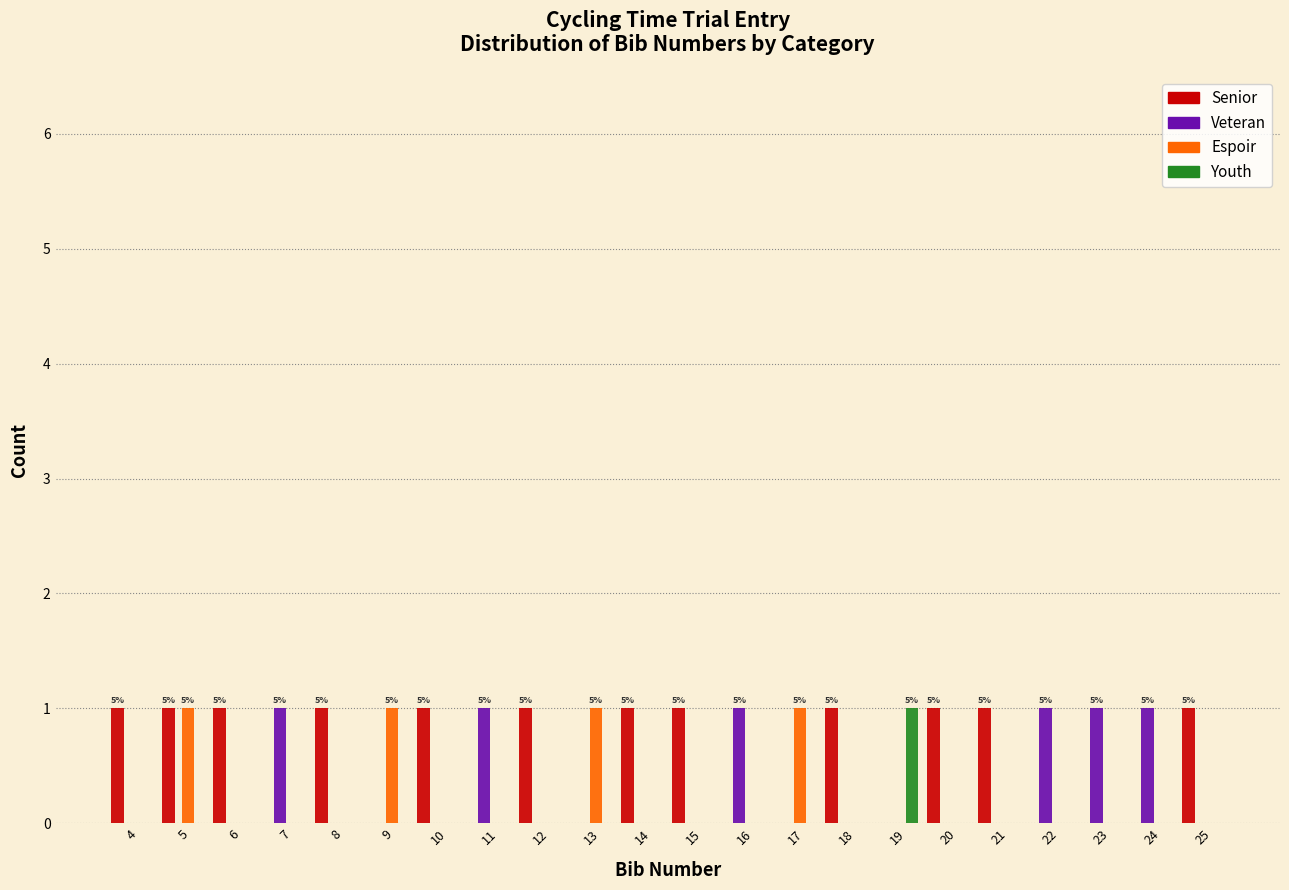

The Veteran series shows 1 at 10. True or false?

False